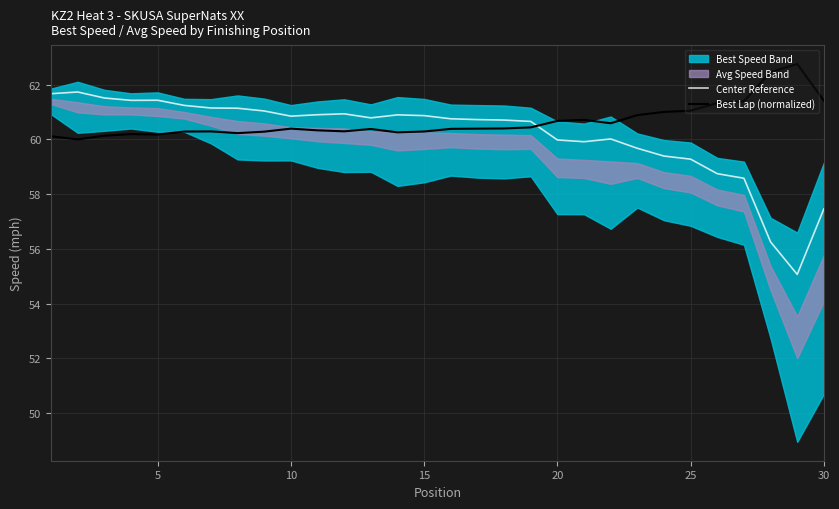

What is the difference between the maximum and minimum values in the Center Reference series?

6.7